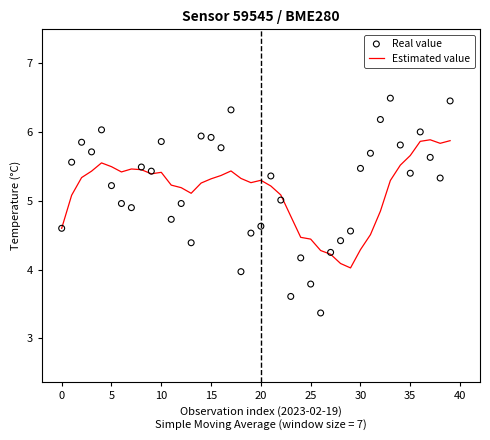

What is the total value across all series at 38?

11.2